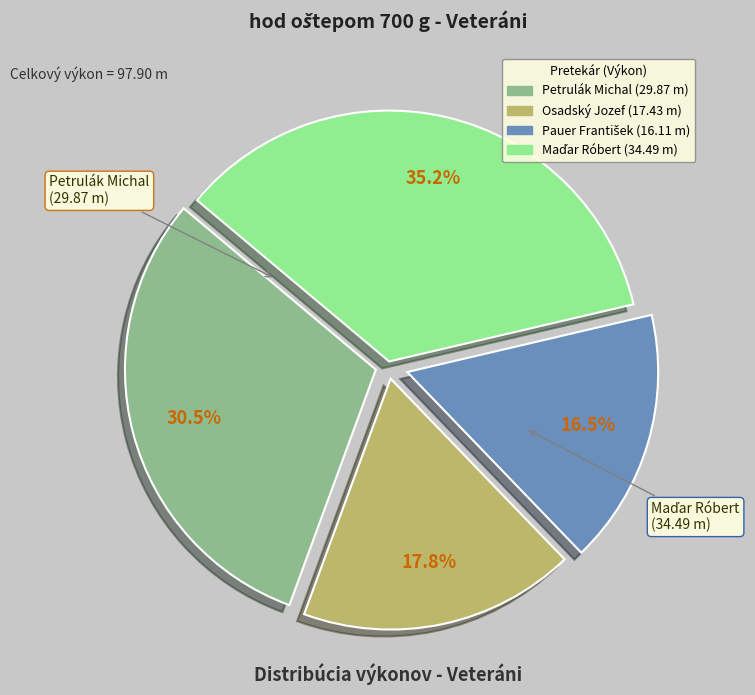

Is Petrulák Michal the majority of the pie?

No